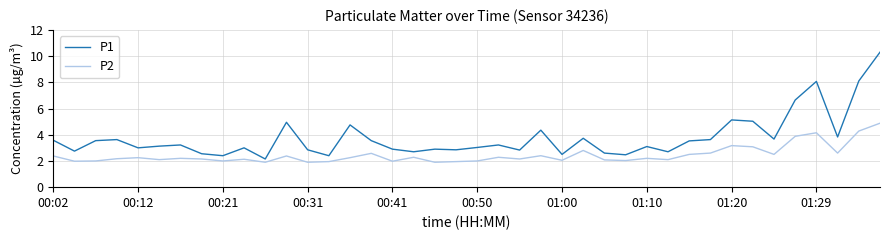

Which series has the largest total across all categories?

P1